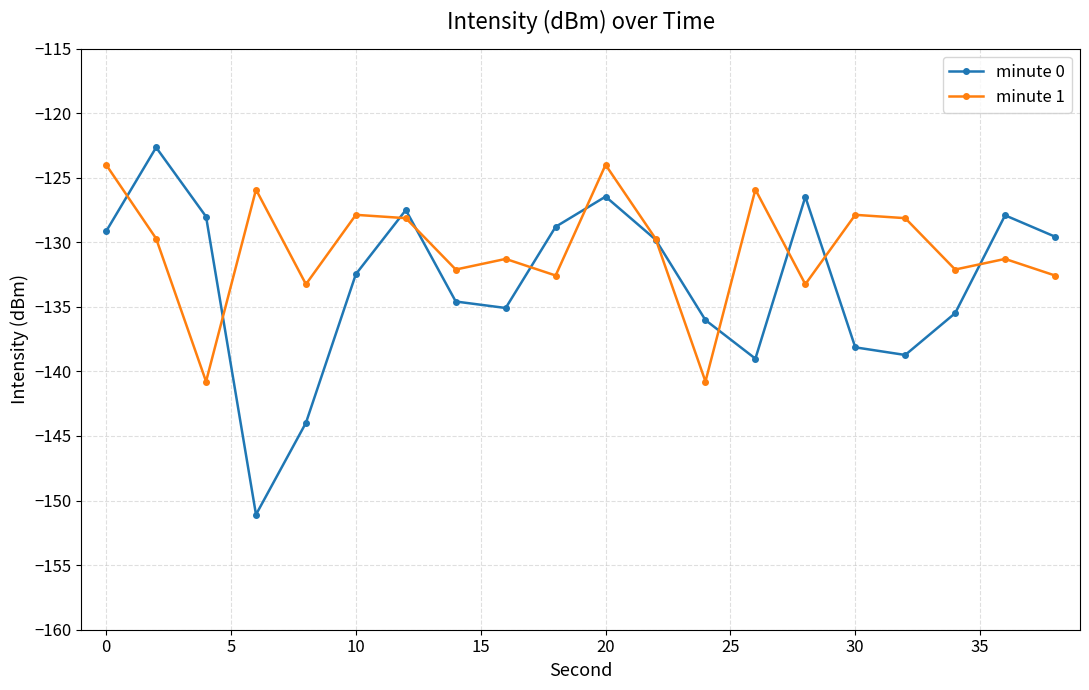

In minute 1, how many points are higher than both neighbors (excluding endpoints)?

7